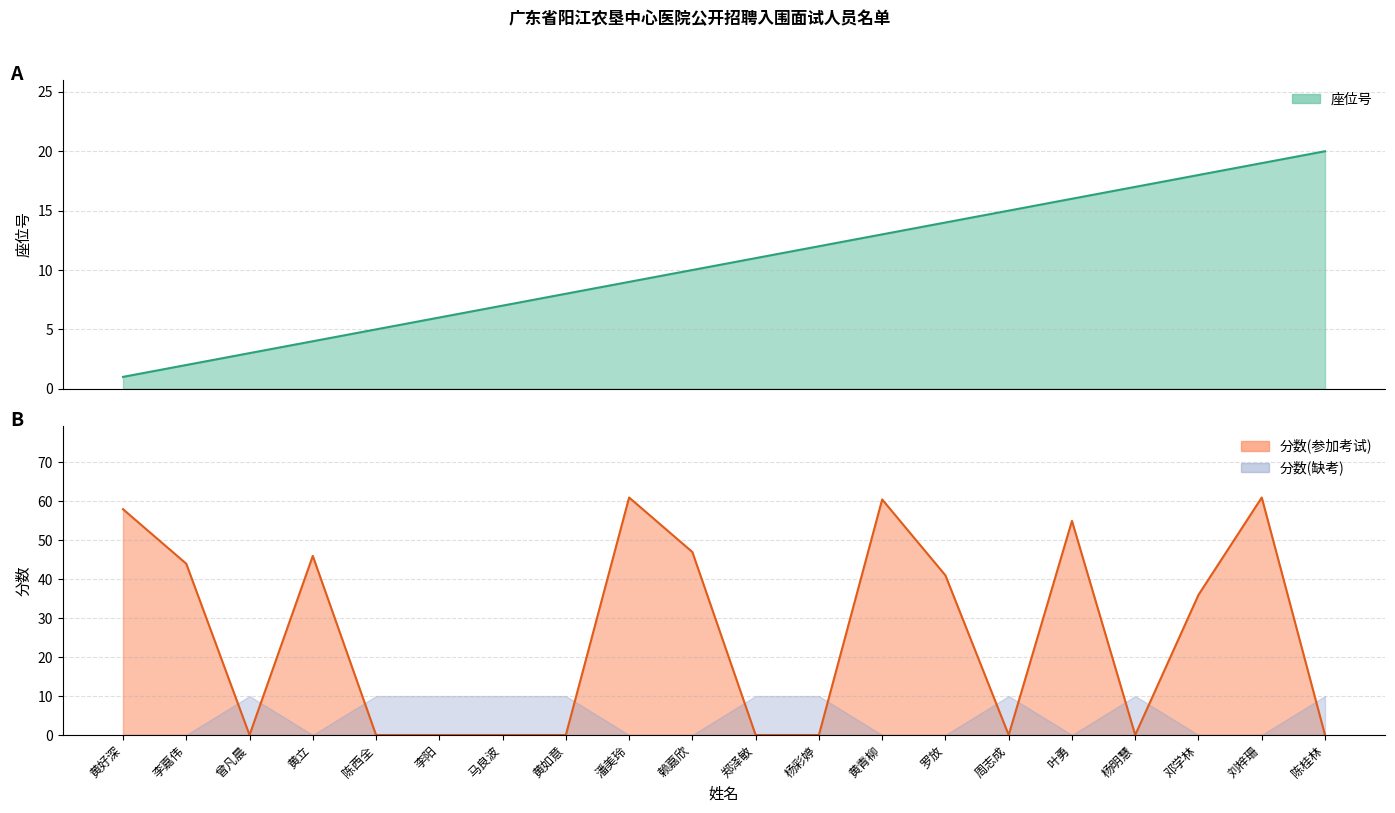

What is the label of the 2nd point from the left?

李嘉伟